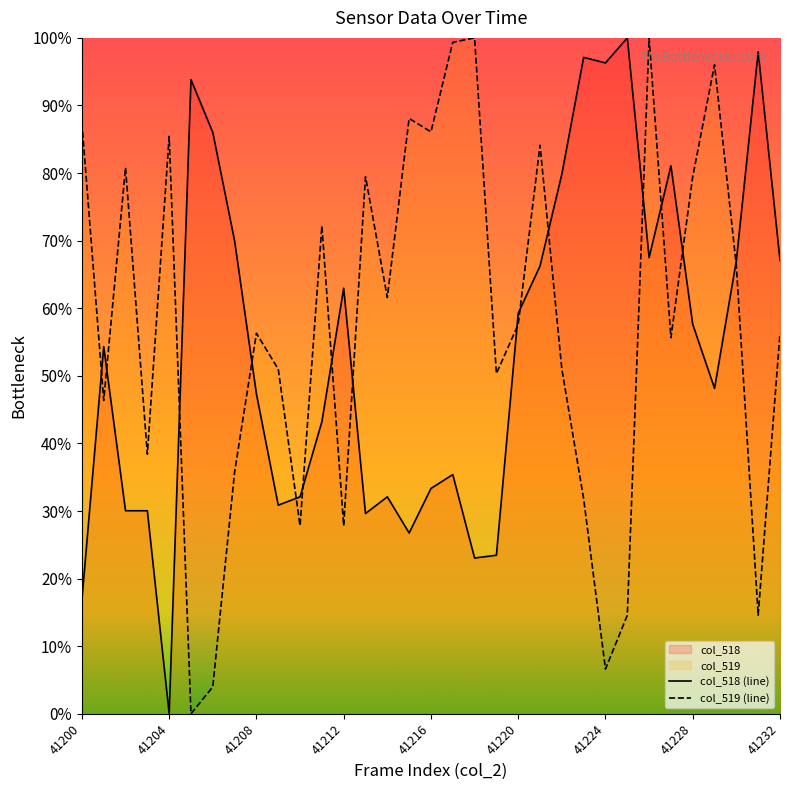

Is the value of col_518 at 41228 greater than the value of col_519 at 41222?

Yes